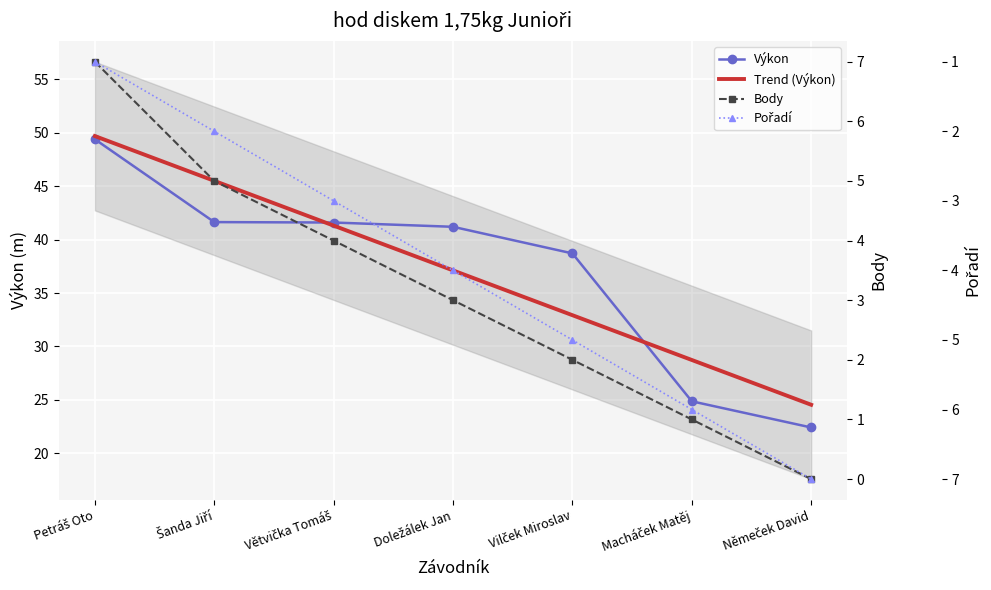

True or false: Výkon has more than 2 points higher than both neighbors.

False